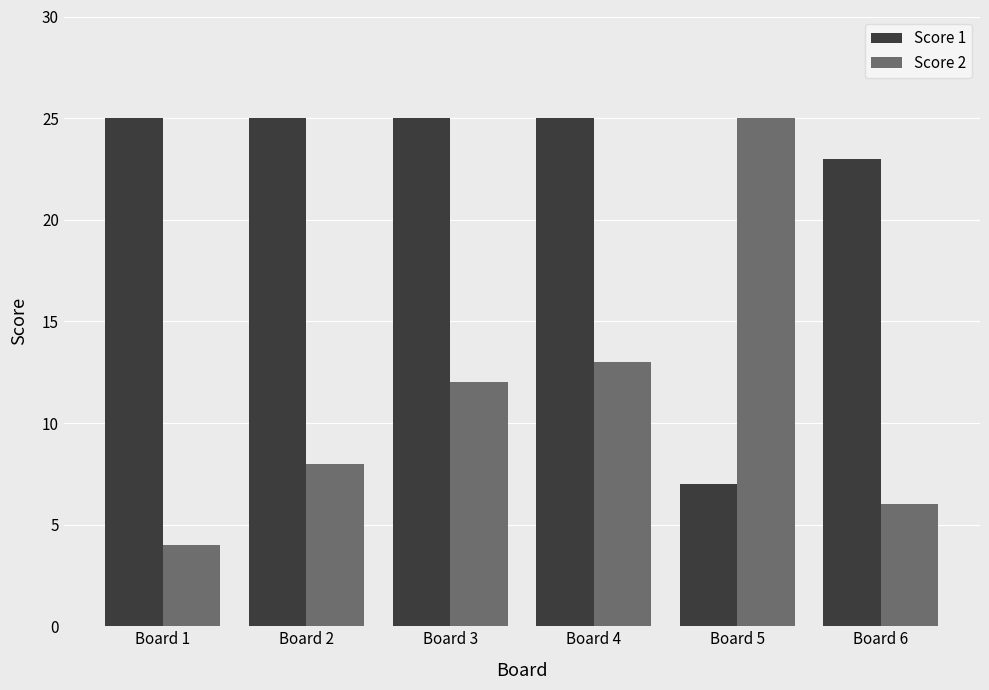

What is the smallest value displayed?

4